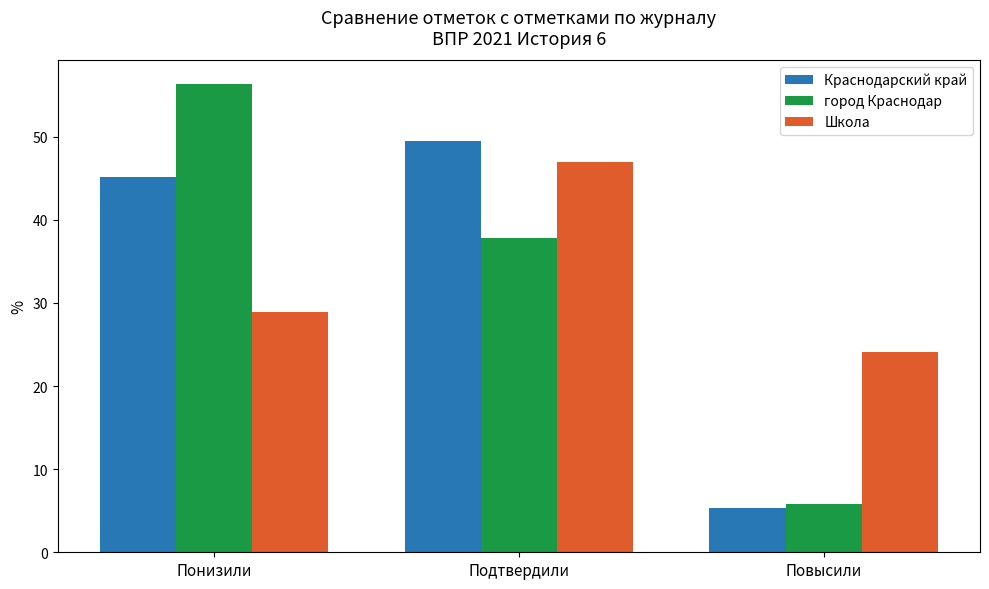

What are all the series names shown in the legend?

Краснодарский край, город Краснодар, Школа